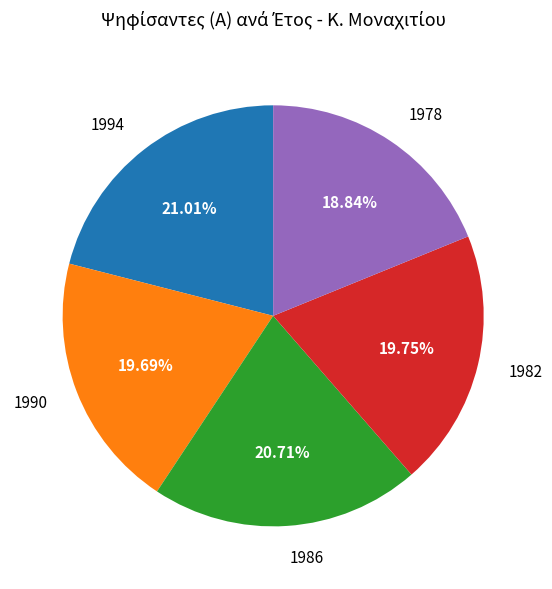

Count the number of slices in the pie.

5